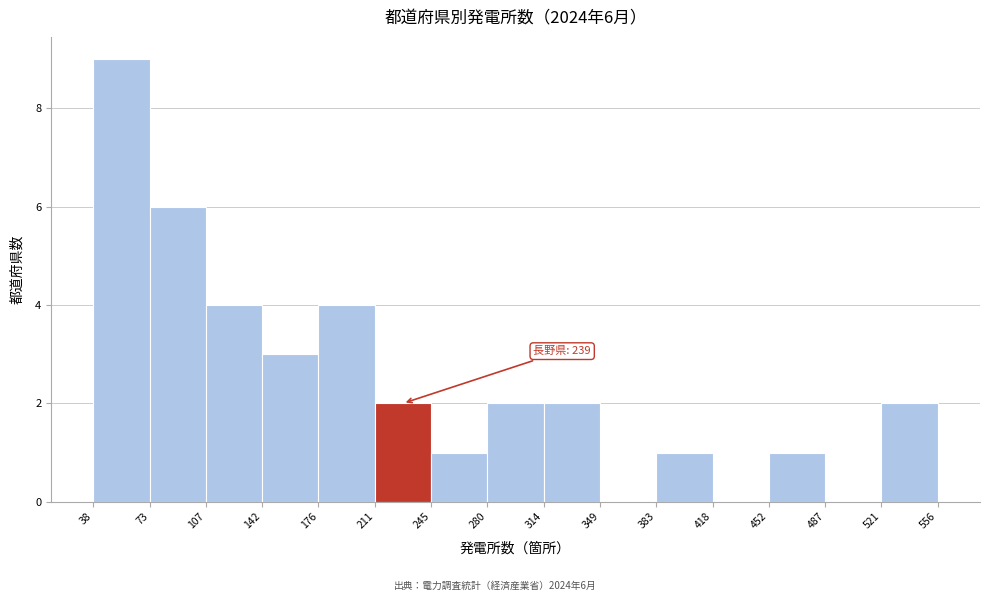

Which range on the x-axis has the tallest bar?

38 to 73